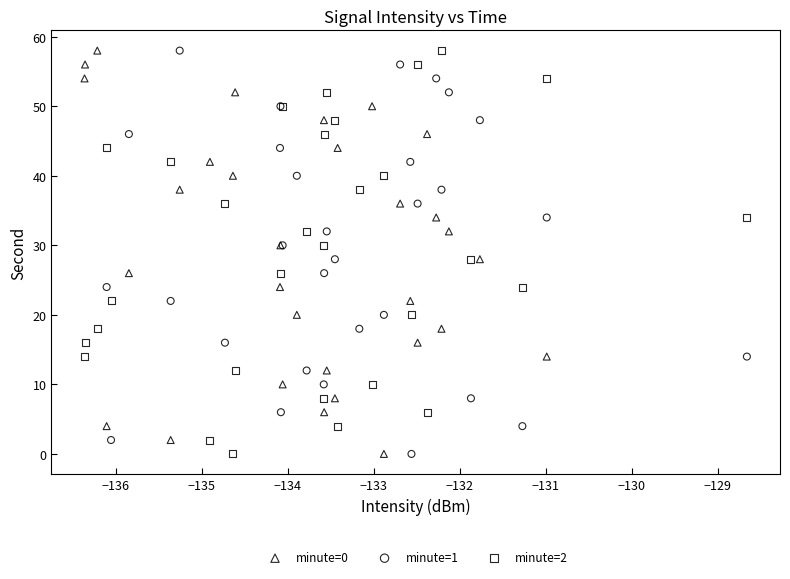

What are all the series names shown in the legend?

minute=0, minute=1, minute=2